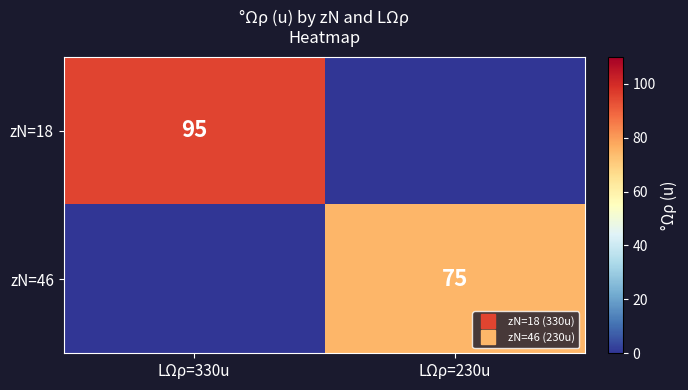

What is the spread (max minus min) of values at LΩρ=330u?

95